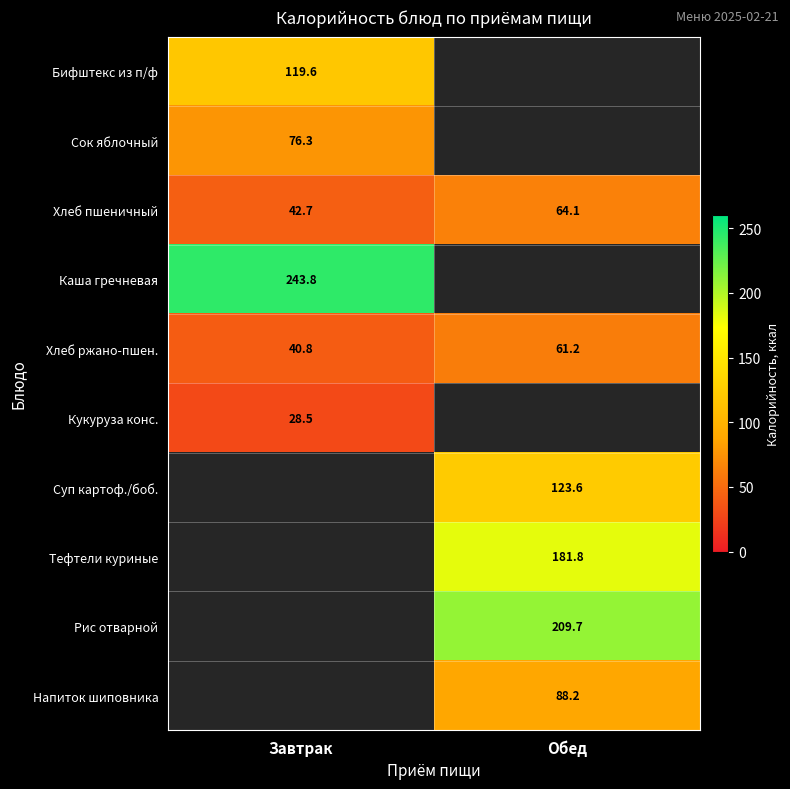

Is the value of Суп картоф./боб. at Обед greater than the value of Сок яблочный at Завтрак?

Yes